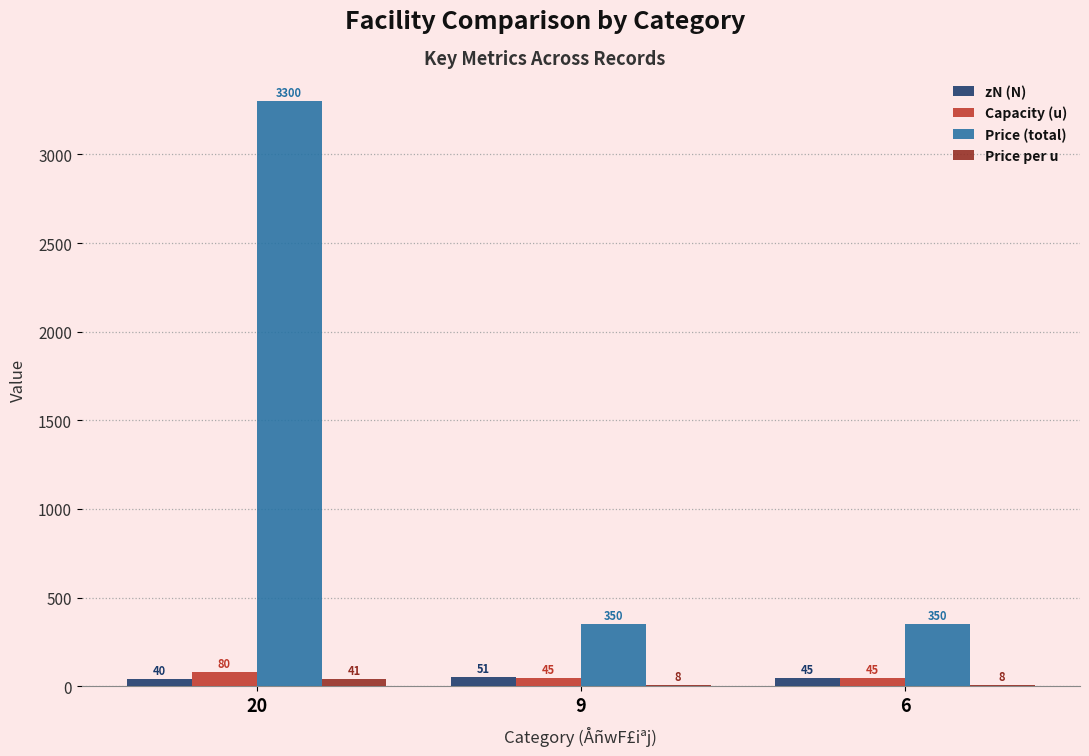

What is the difference between the zN (N) values at 9 and 6?

6.0